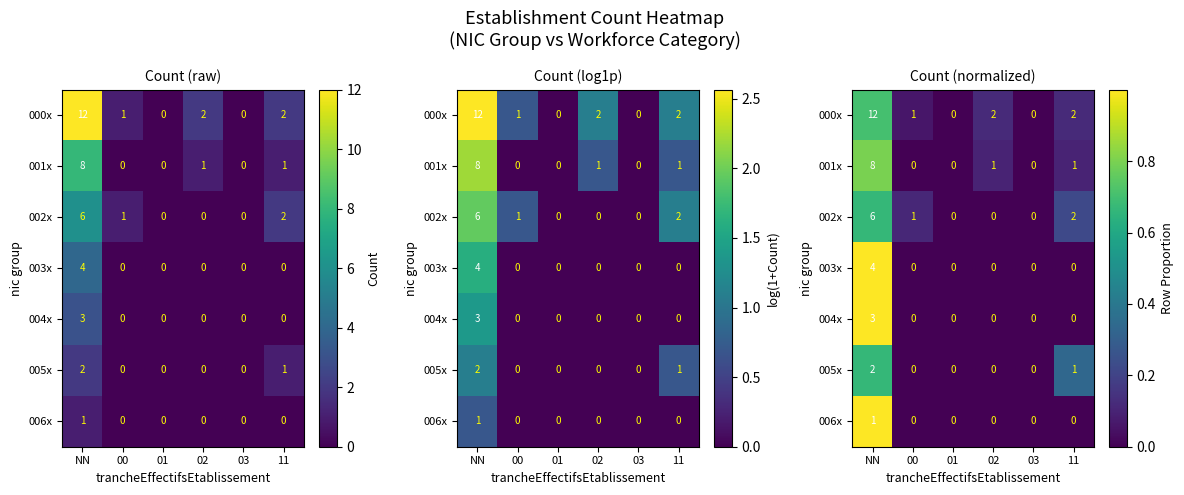

True or false: 001x has a value of 0.0 at 02.

False